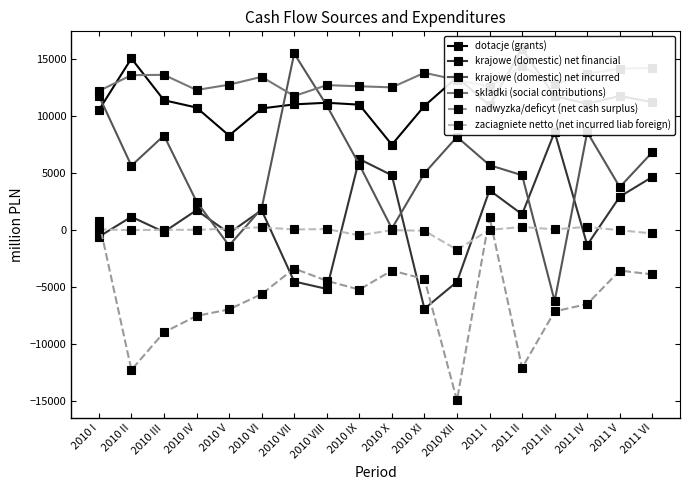

Is it true that krajowe (domestic) net incurred equals 5755 at 2010 IX?

True